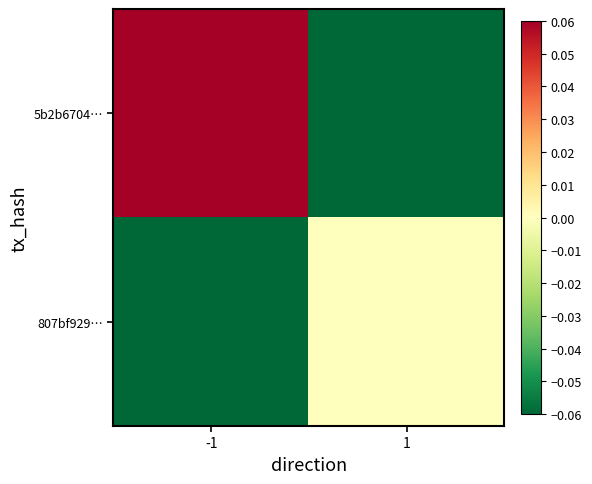

At which category is the sum across all series the highest?

-1